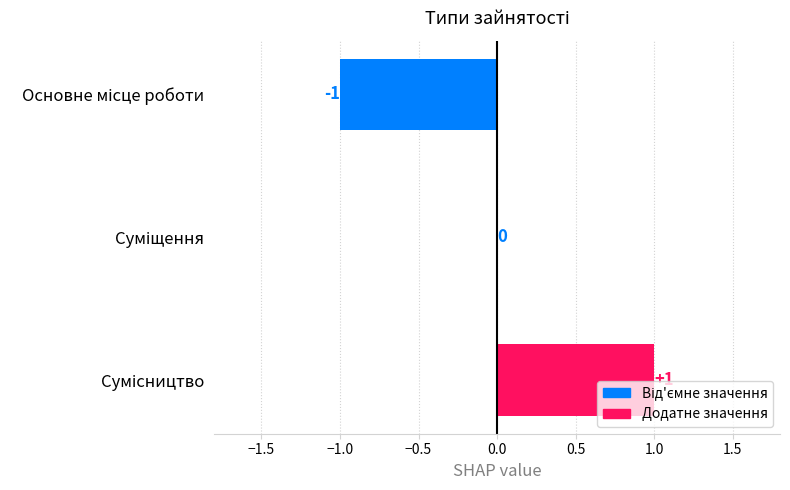

How many values are between -1 and 1?

3